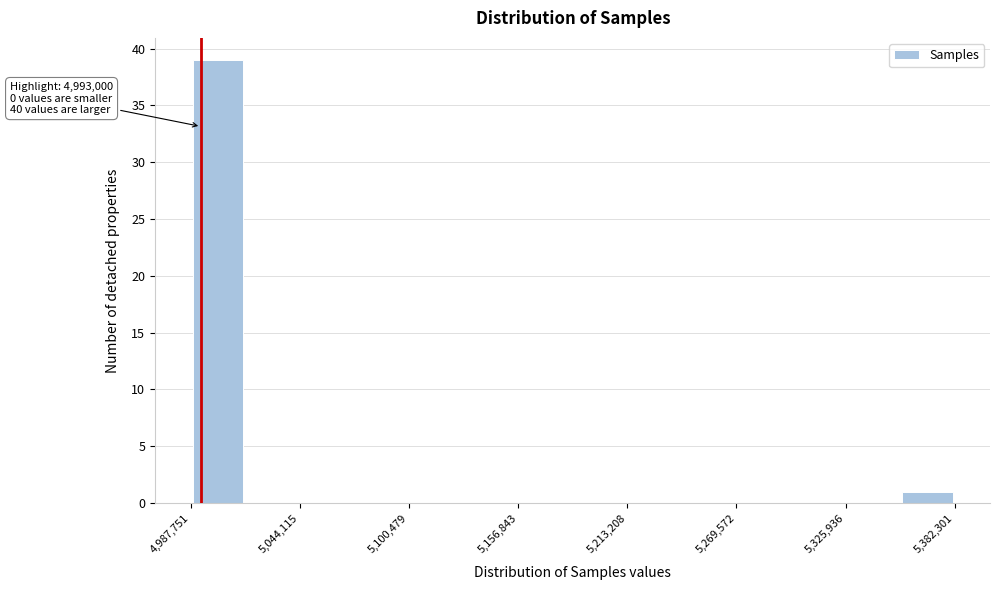

Around what value on the x-axis is the tallest bar? Give the approximate position of its centre, as read against the axis.

5000000